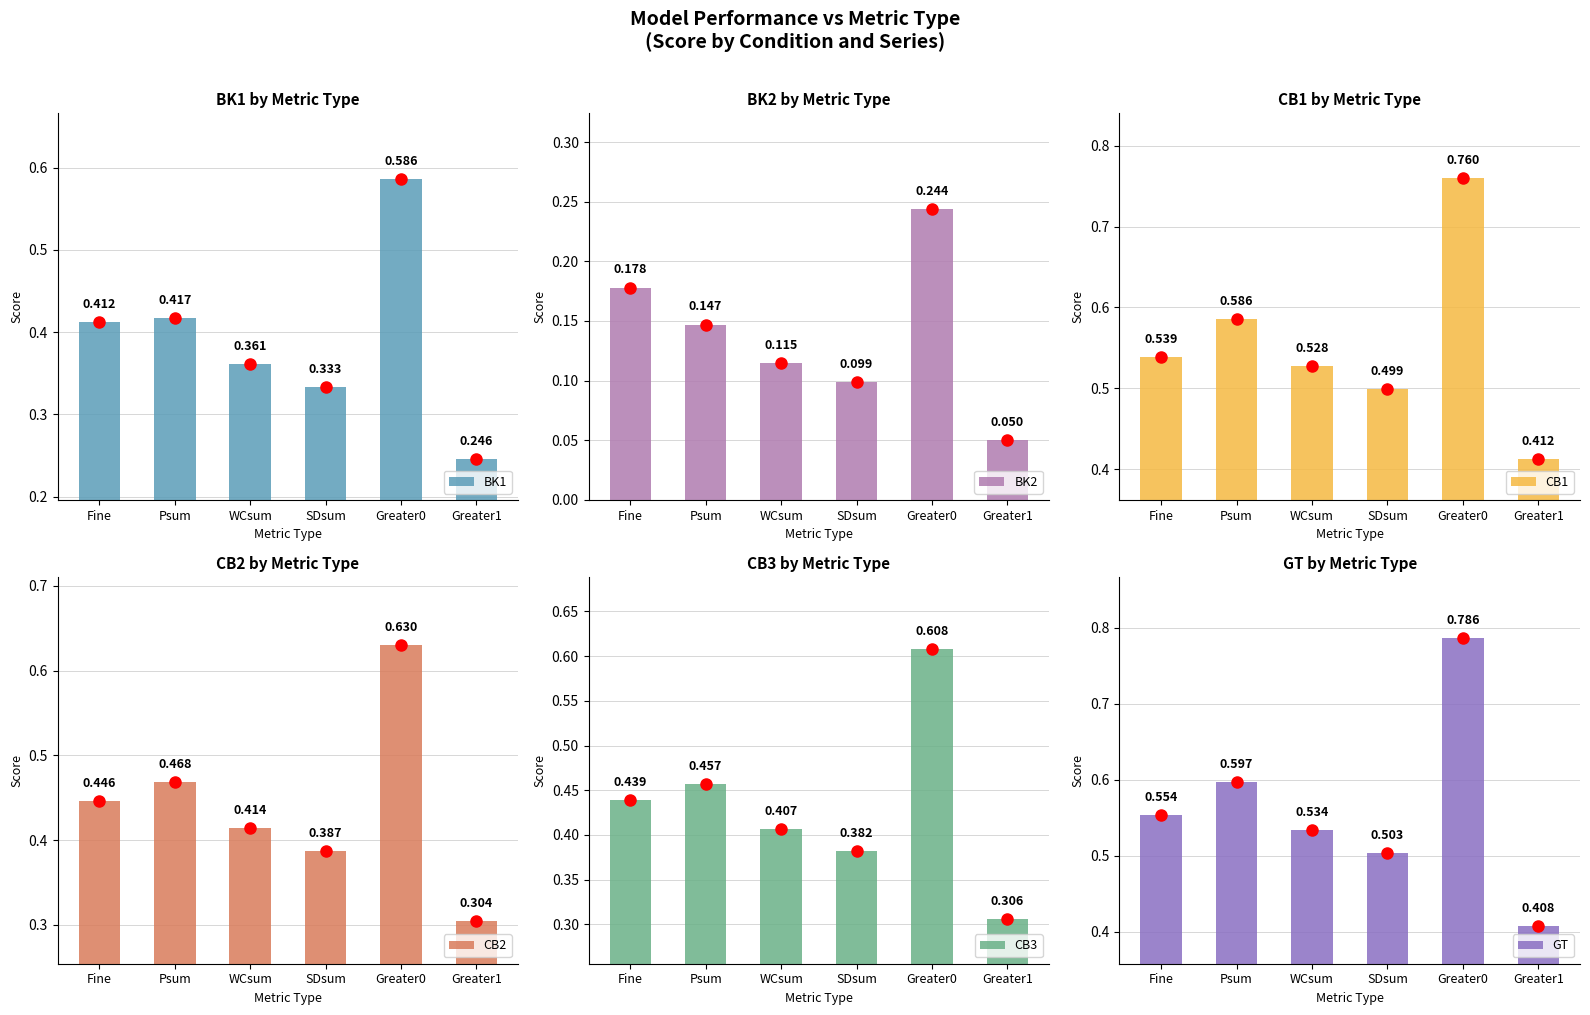

What is the label of the 6th bar from the right?

Fine